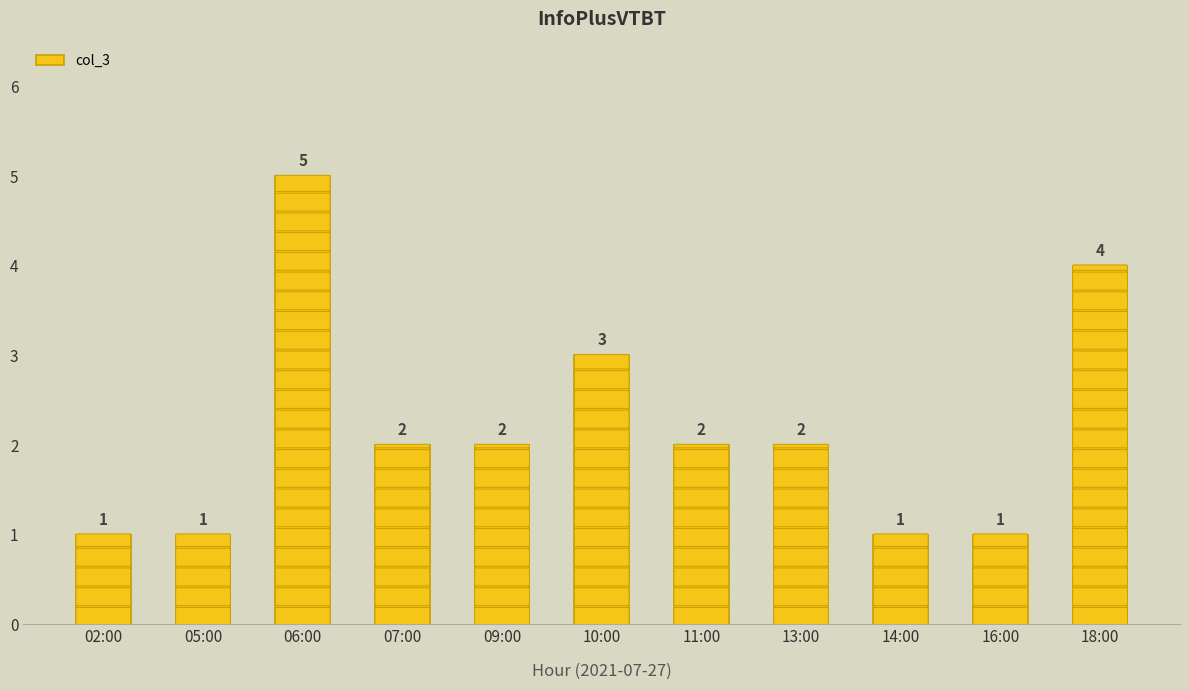

How many data points are less than 2?

4